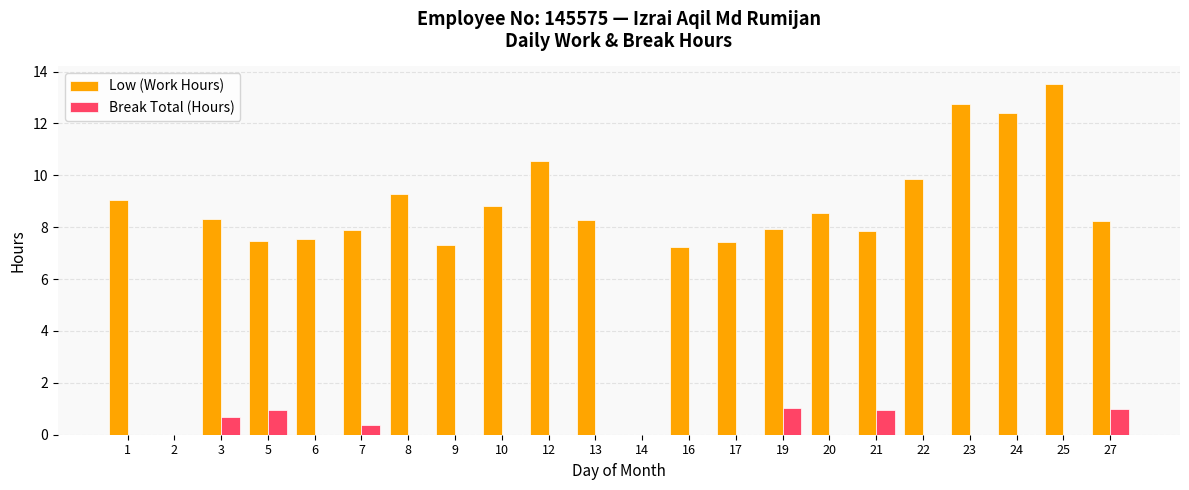

What is the spread (max minus min) of values at 7?

7.5